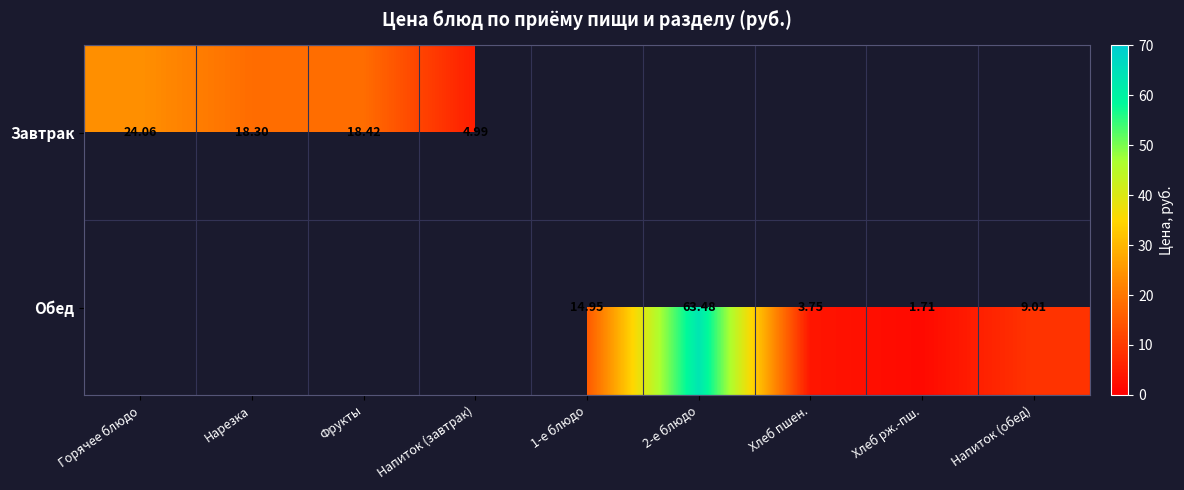

Is the value of Завтрак at Нарезка greater than the value of Обед at Хлеб рж.-пш.?

Yes